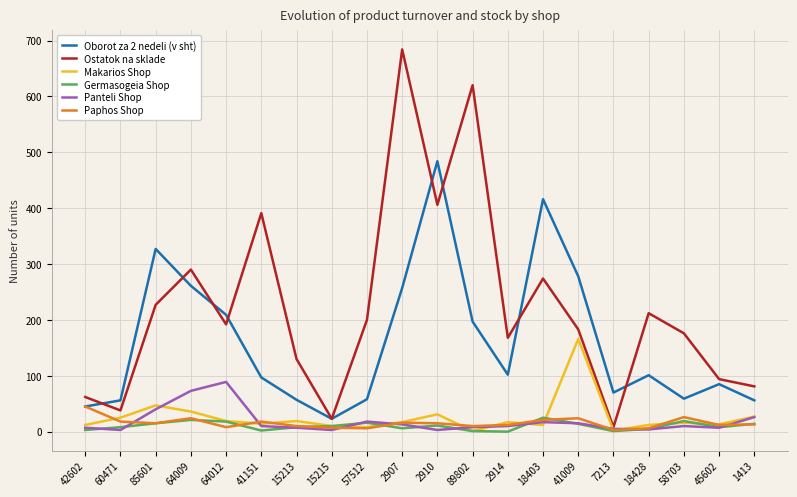

Is the value of Oborot za 2 nedeli (v sht) at 64012 greater than the value of Ostatok na sklade at 58703?

Yes